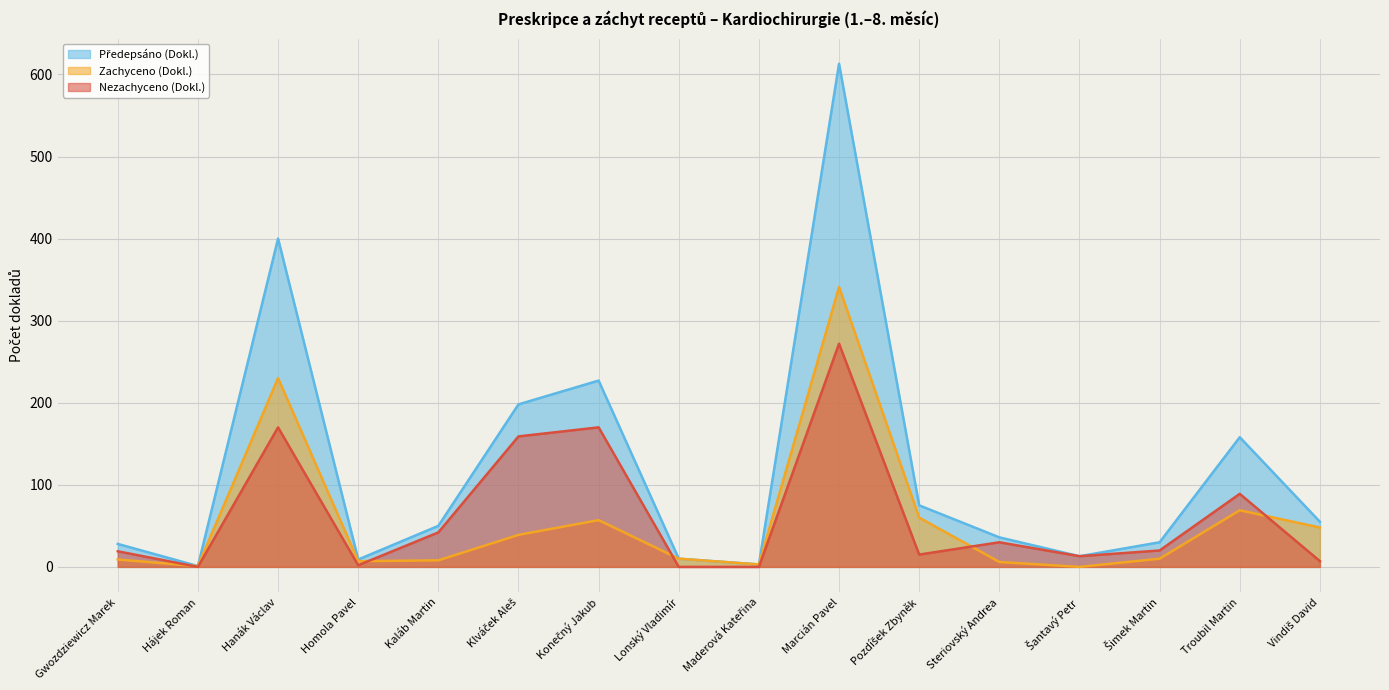

True or false: Nezachyceno (Dokl.) has more than 1 points higher than both neighbors.

True